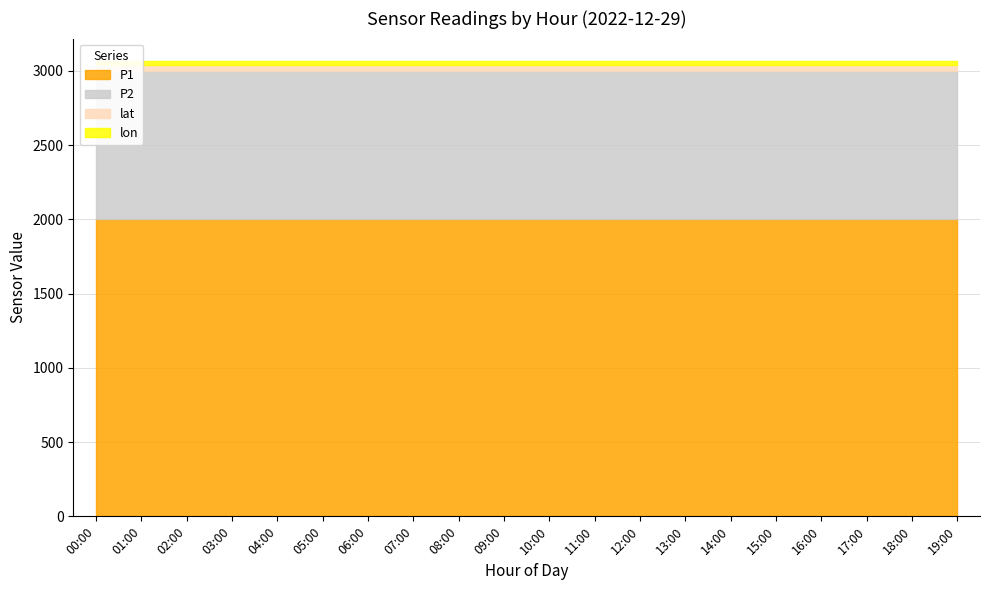

True or false: lat and P2 cross at least once.

False